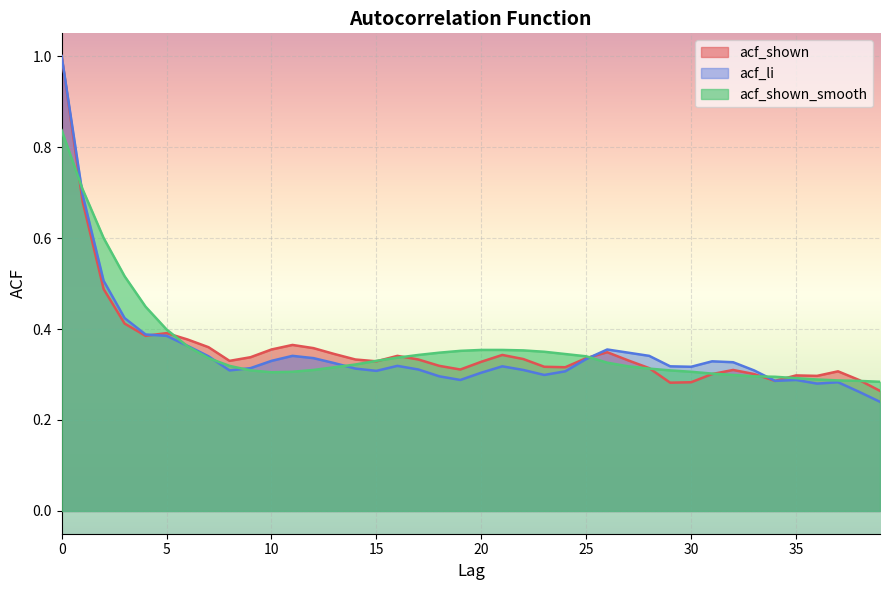

The acf_li series shows 0.1 at 26. True or false?

False